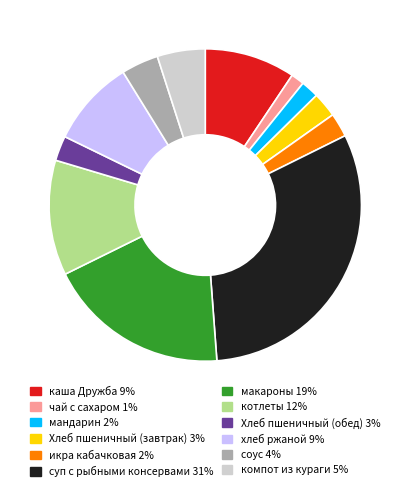

Is there a majority slice in this chart?

No